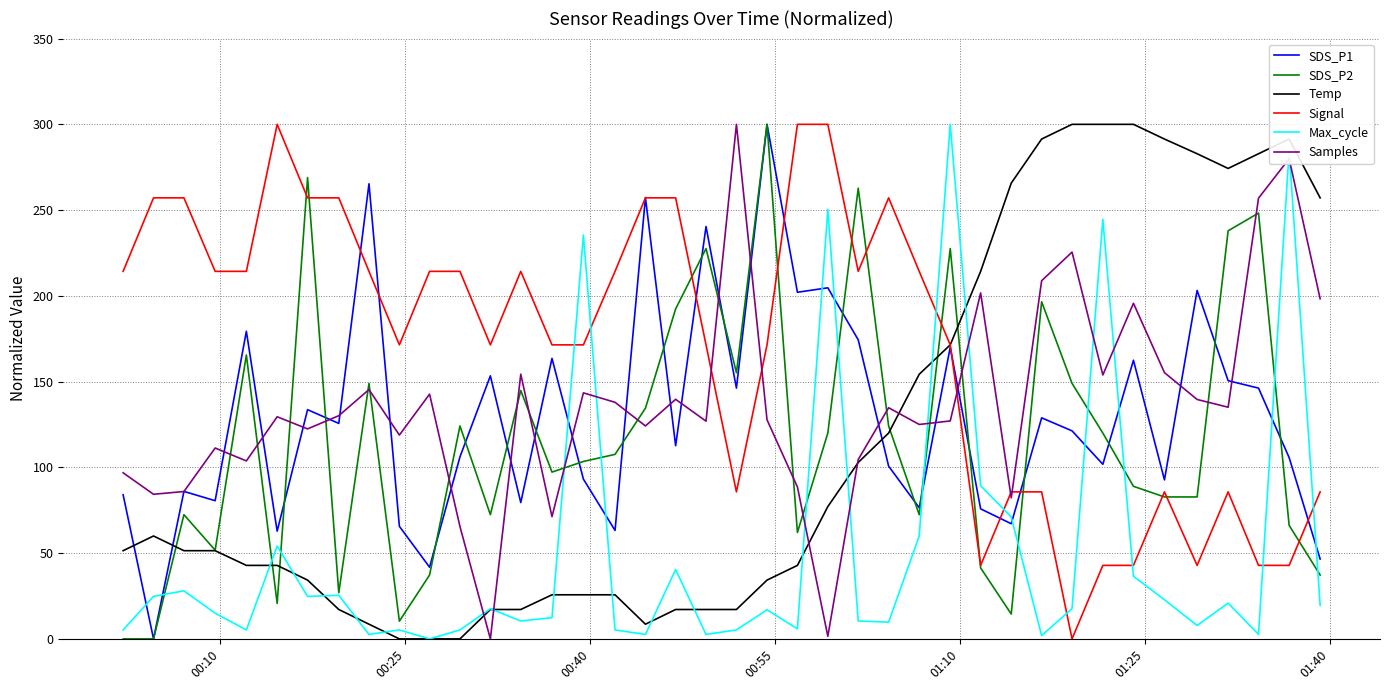

What is the maximum value shown in the chart?

300.0